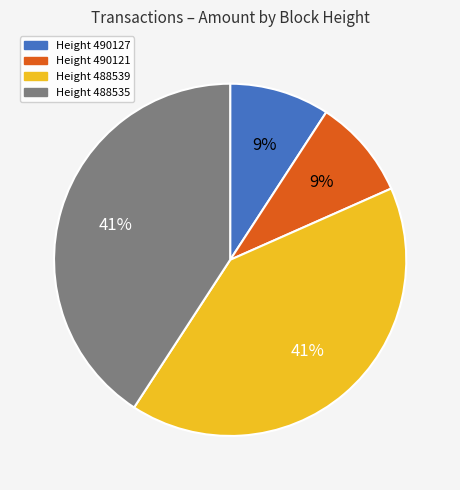

What is the ratio of the value at Height 488539 to the value at Height 488535?

1.0